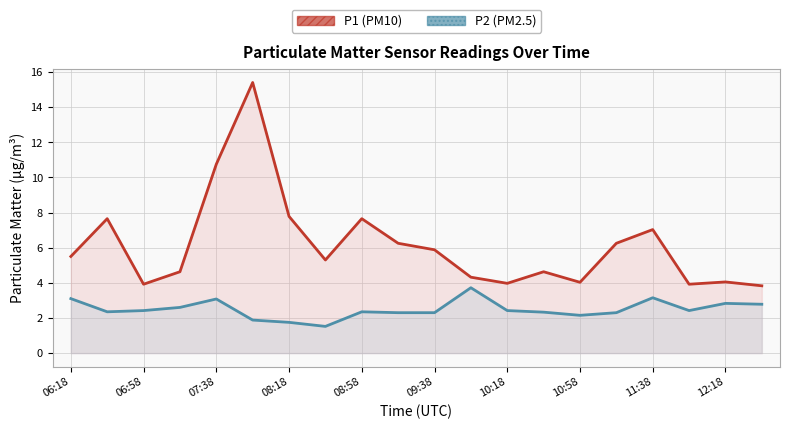

True or false: P1 and P2 intersect in this chart.

False